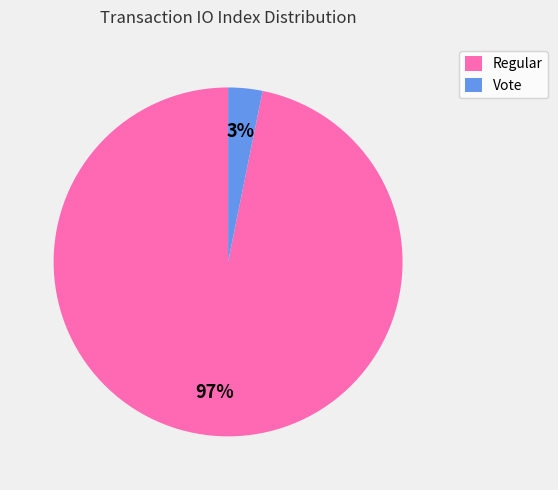

Is there any slice that represents more than half of the pie?

Yes